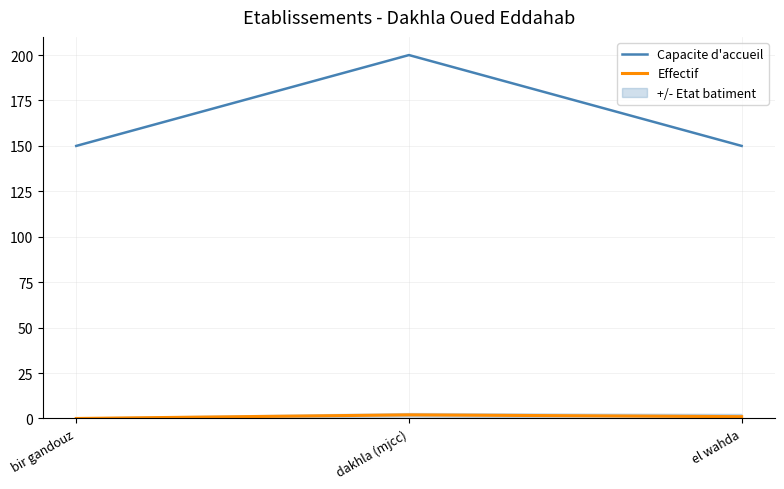

Reading left to right, list all the values displayed in this chart.

Capacite d'accueil: bir gandouz=150	dakhla (mjcc)=200	el wahda=150
Effectif: bir gandouz=0	dakhla (mjcc)=2	el wahda=1